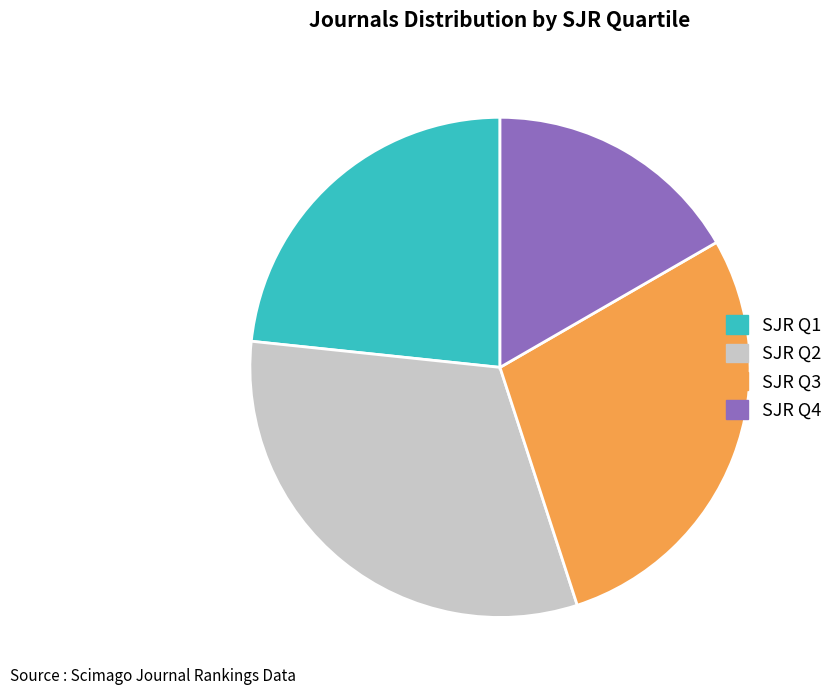

Is there any slice that represents more than half of the pie?

No